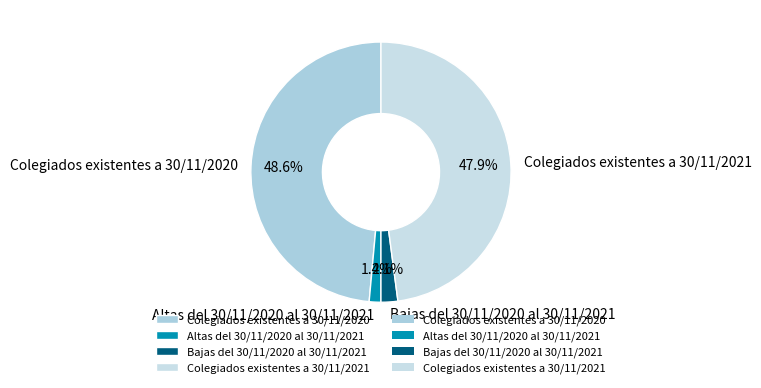

How many slices are in this pie chart?

4